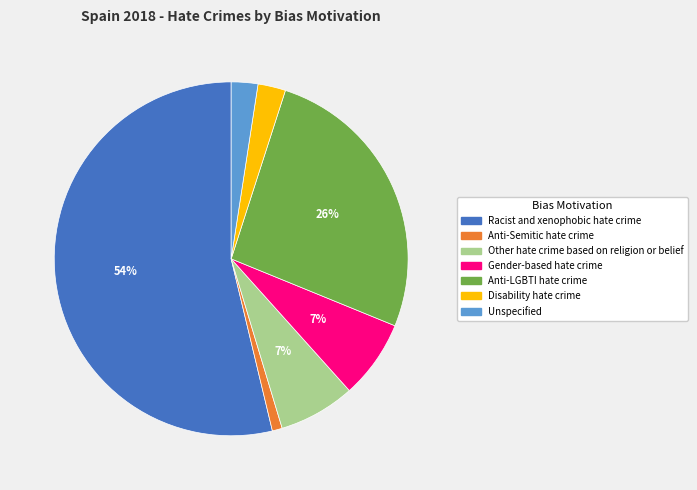

To the nearest percent, what is the average slice percentage?

14%